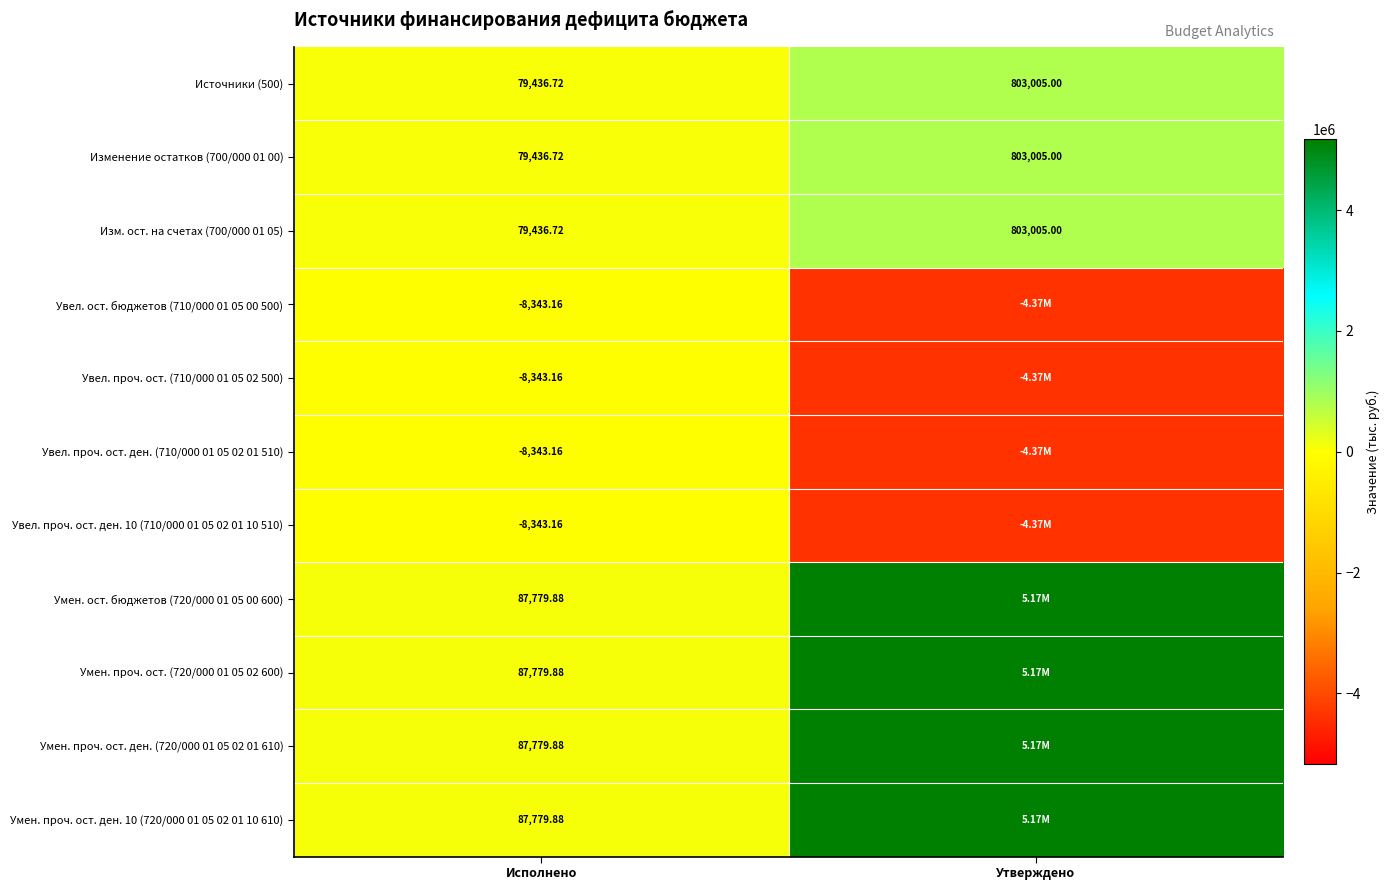

Count the number of data series in this chart.

11